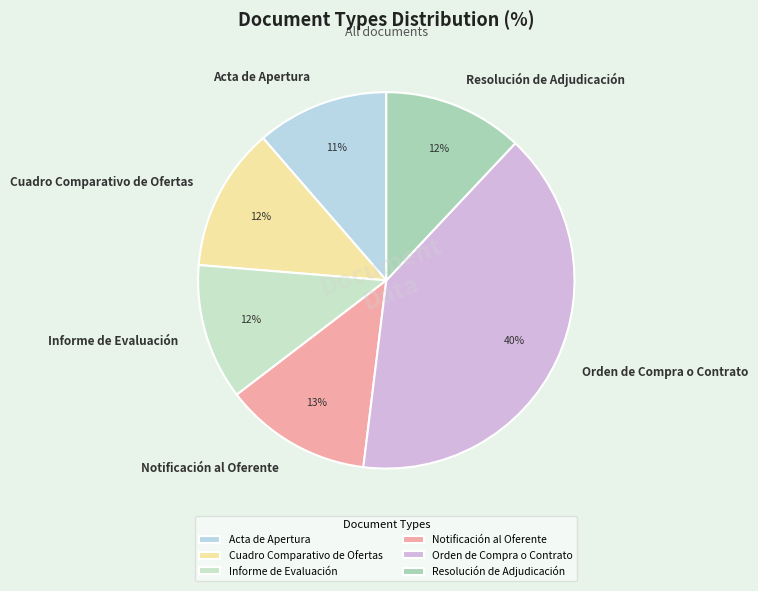

Do Resolución de Adjudicación and Cuadro Comparativo de Ofertas together represent more than half of the pie?

No